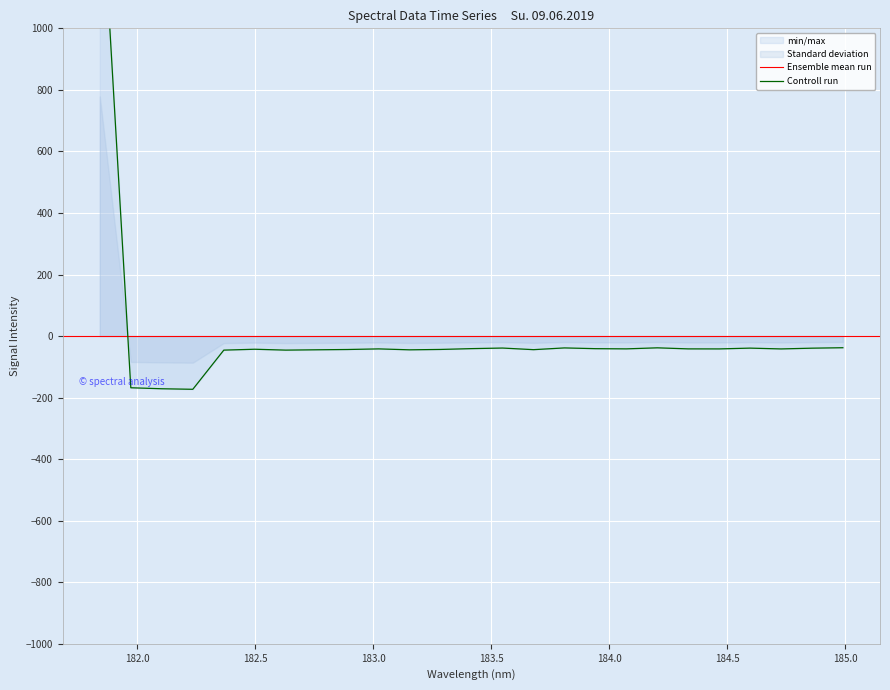

What is the difference between the maximum and minimum values?

1730.6